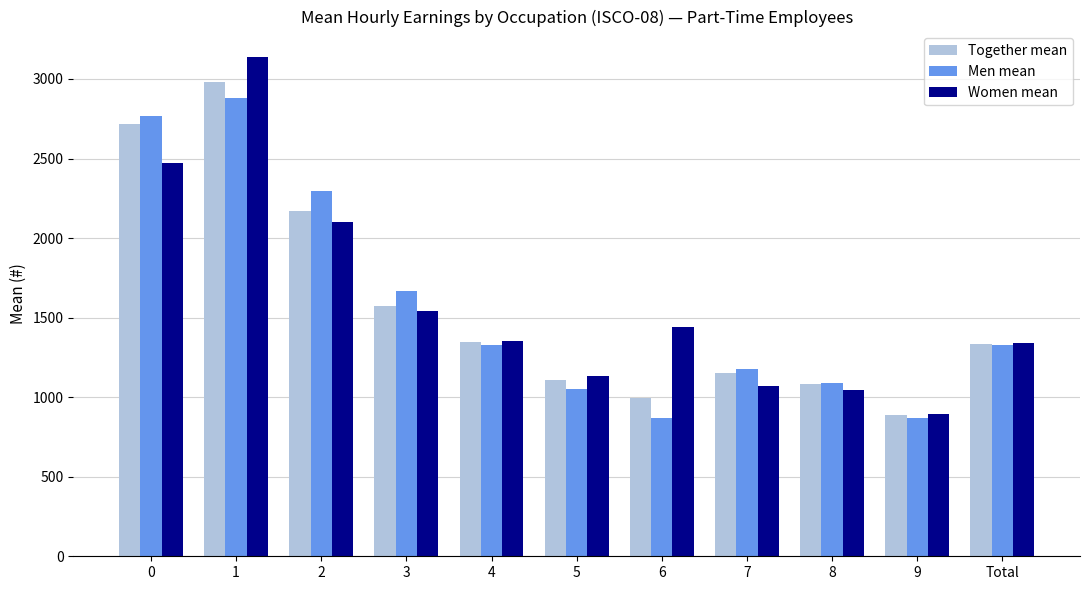

The value of Men mean at 3 is 1667.0. True or false?

True